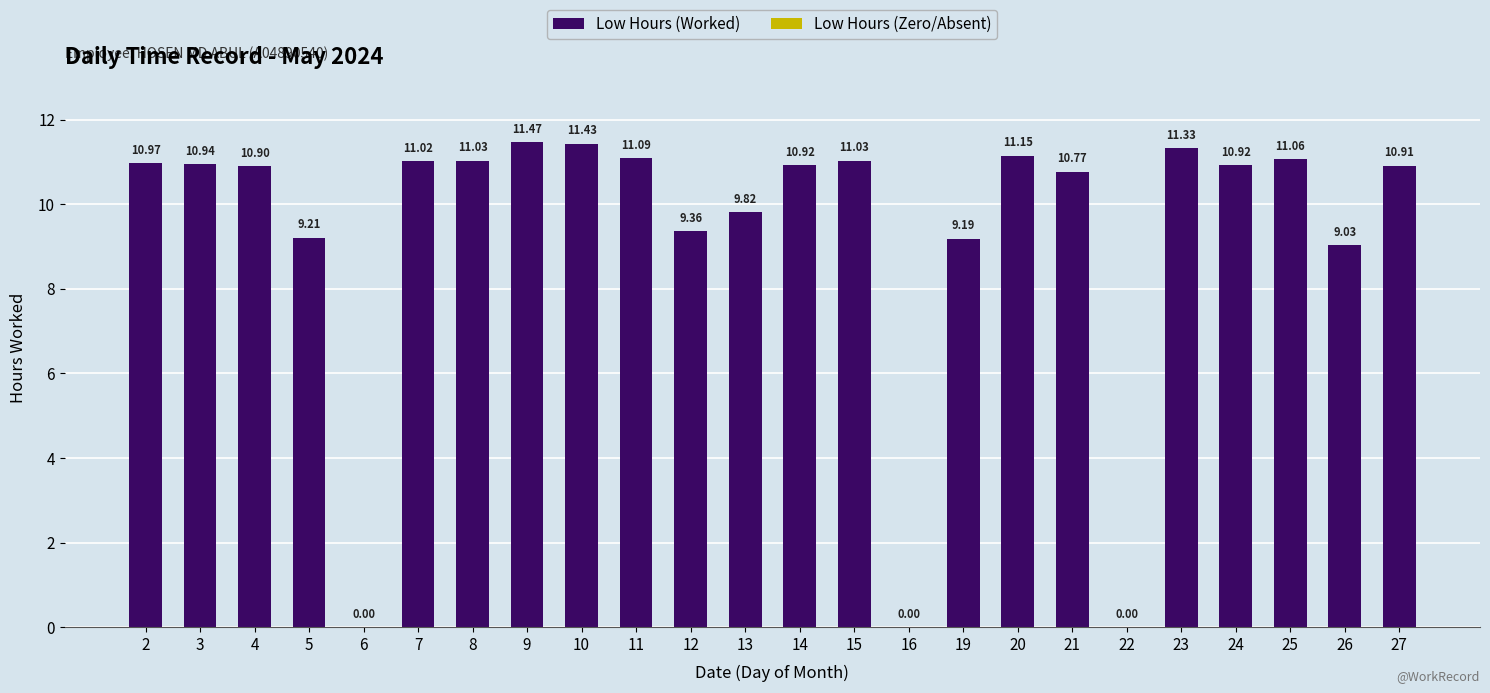

Which has a higher value, 21 or 3?

3